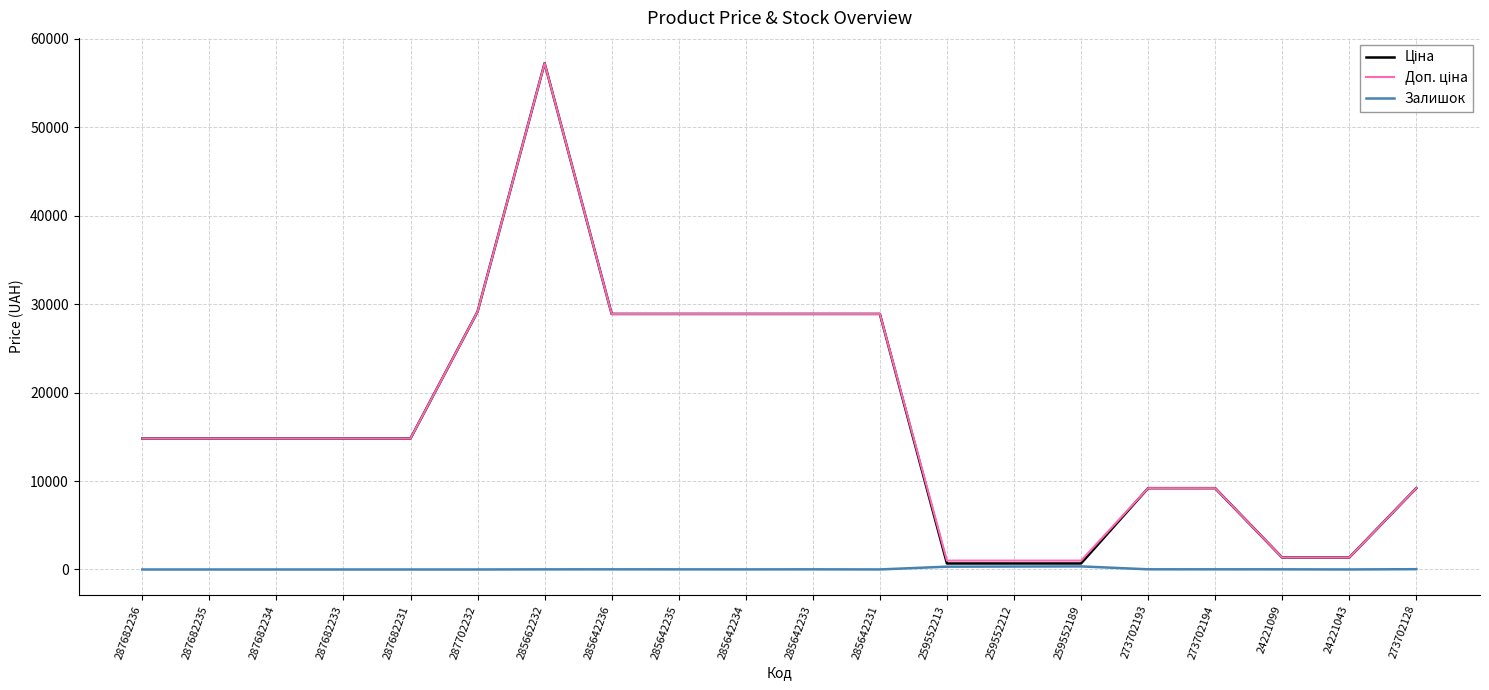

True or false: Залишок has a value of 4.0 at 24221043.

True